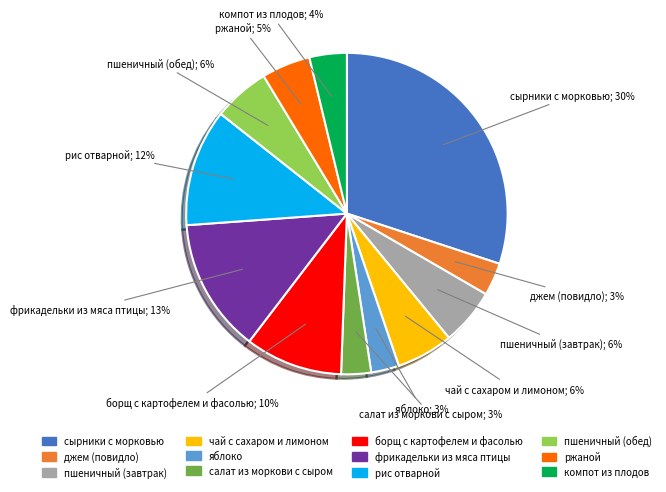

Do пшеничный (завтрак) and борщ с картофелем и фасолью together represent more than half of the pie?

No